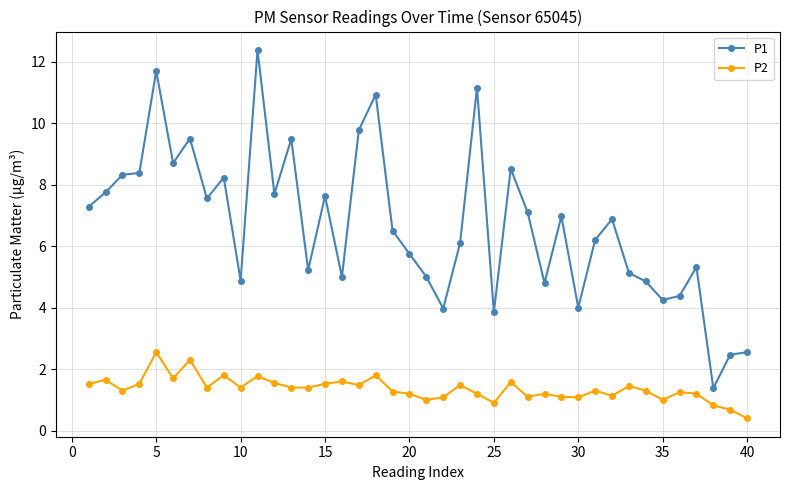

What is the value of the P2 point at the 19th from the left?

1.3